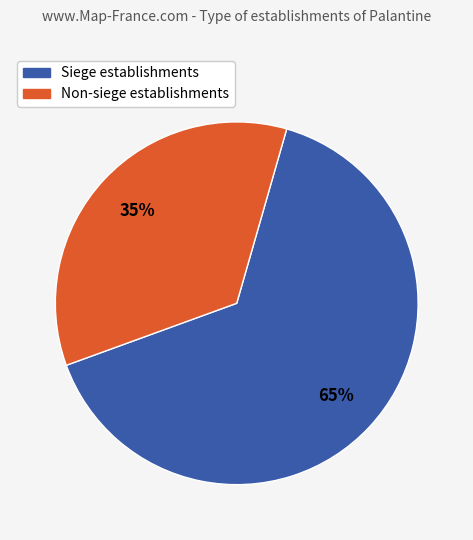

To the nearest percent, what is the average slice percentage?

50%